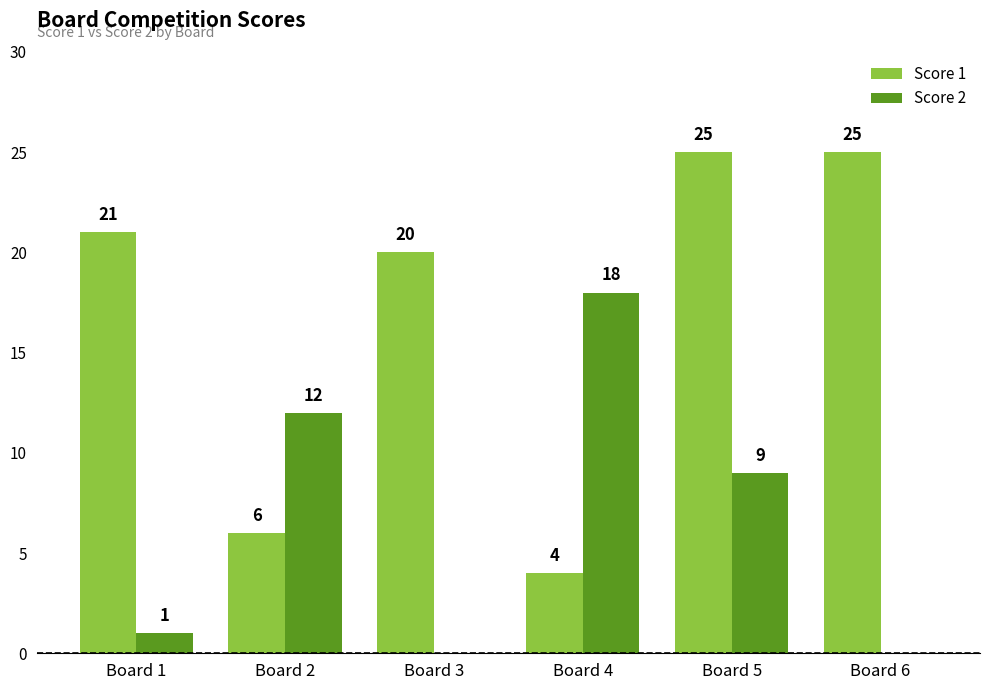

Is it true that Score 1 equals 32 at Board 3?

False